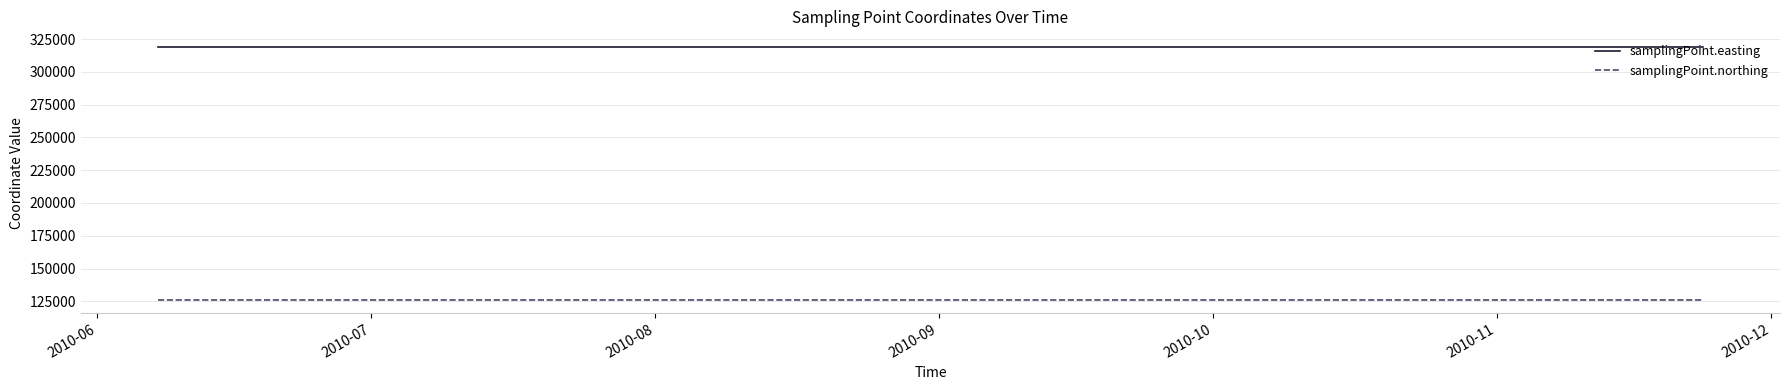

Reading left to right, list all the values displayed in this chart.

samplingPoint.easting: 319100	319100	319100	319100	319100	319100	319100
samplingPoint.northing: 125800	125800	125800	125800	125800	125800	125800